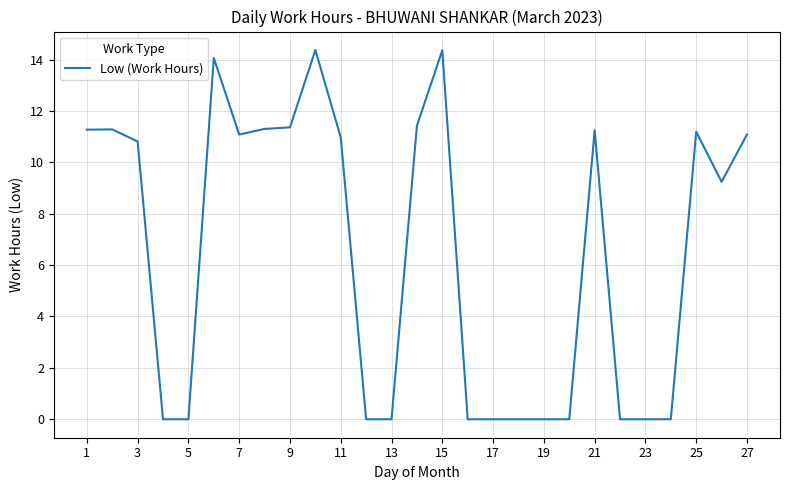

What is the difference between the maximum and minimum values?

14.4